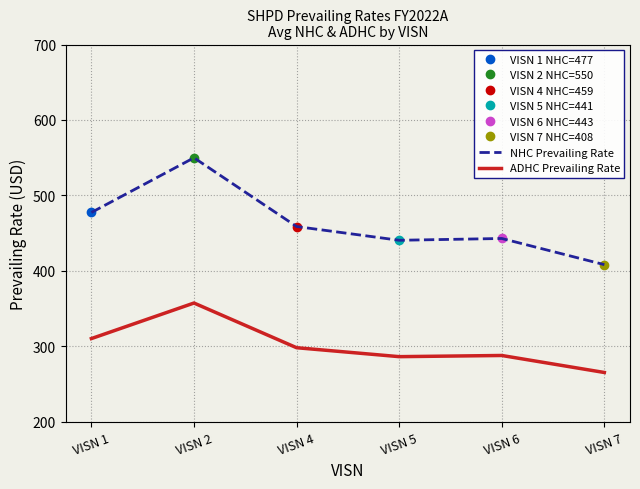

What are all the series names shown in the legend?

NHC Prevailing Rate, ADHC Prevailing Rate